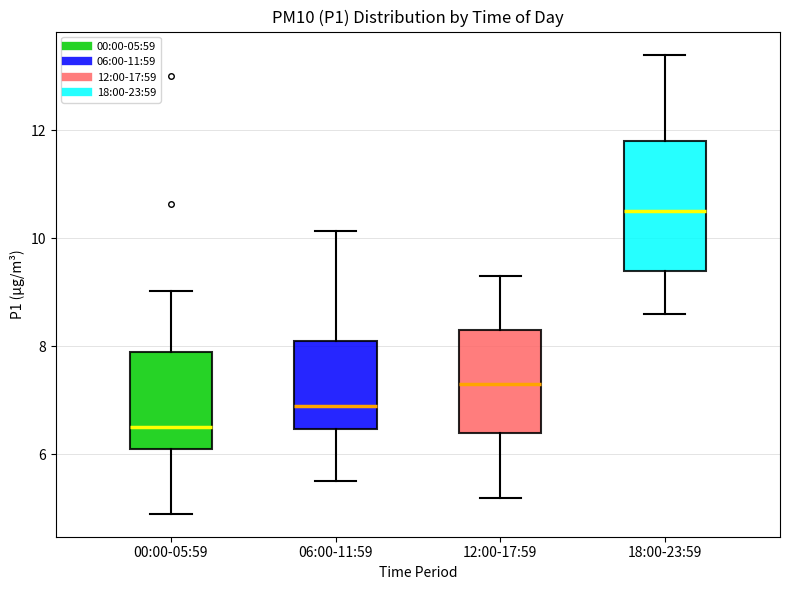

Where is the upper edge of the box for 18:00-23:59 on the y-axis? The values are not printed on the chart, so give them approximately, as read against the axis.

11.8